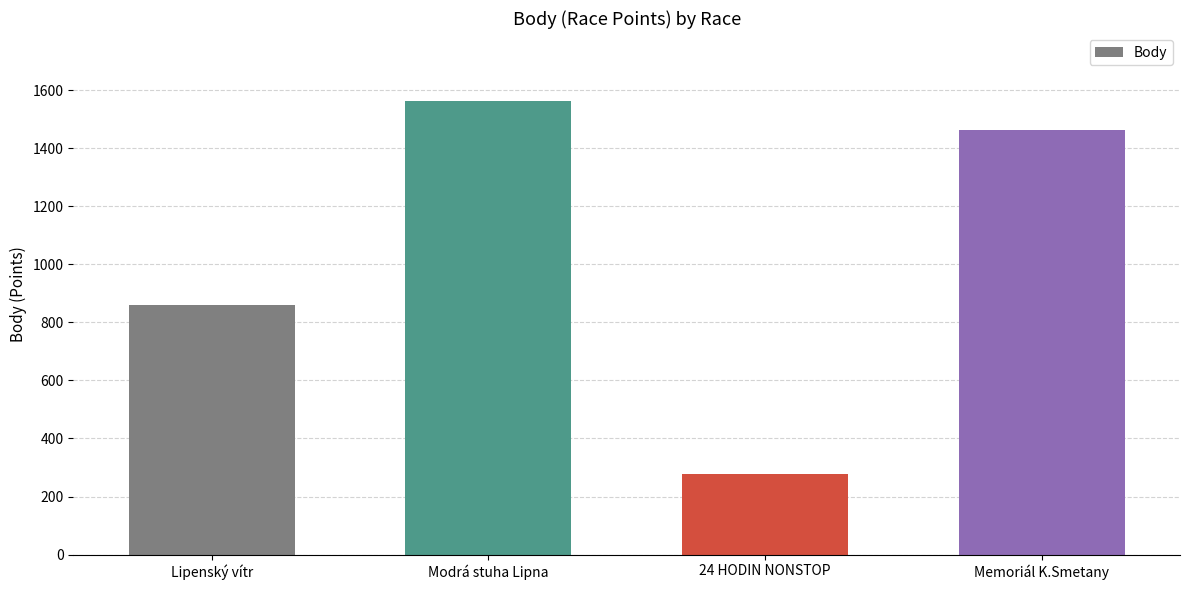

What is the minimum value shown in the chart?

277